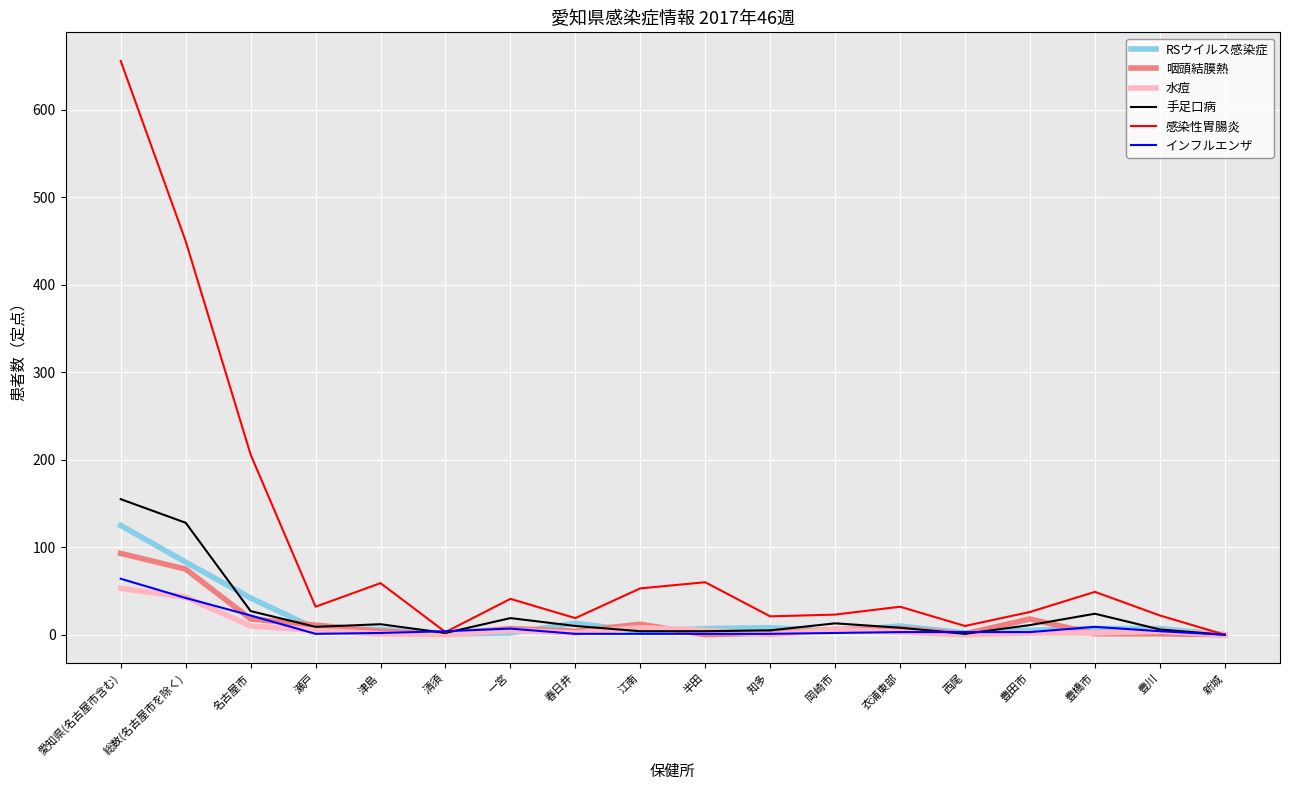

Read the 手足口病 value at 一宮.

19